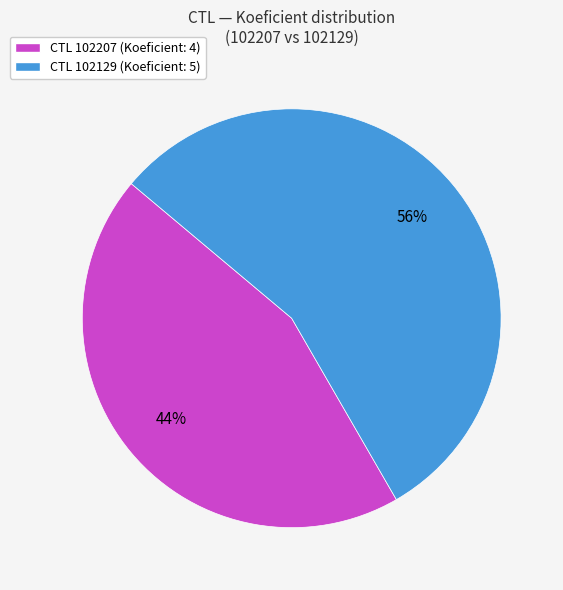

To the nearest percent, what is the average slice percentage?

50%